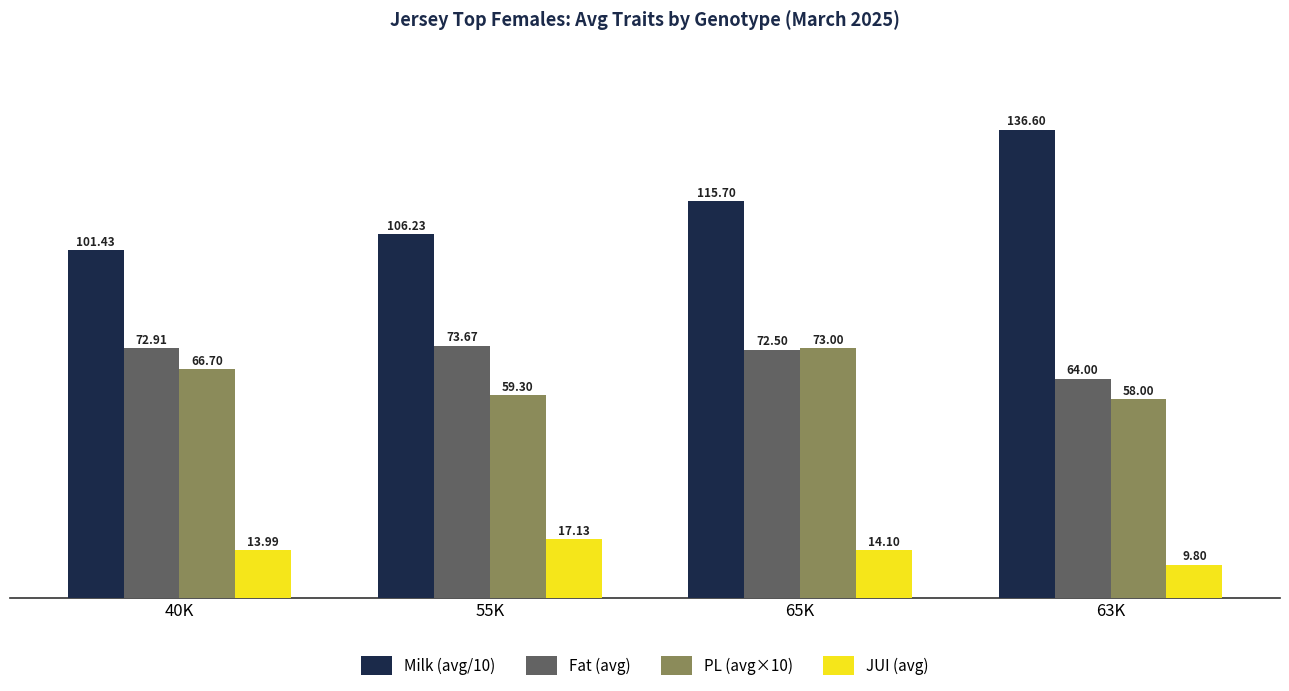

What is the value of the JUI (avg) bar at the 1st from the left?

14.0